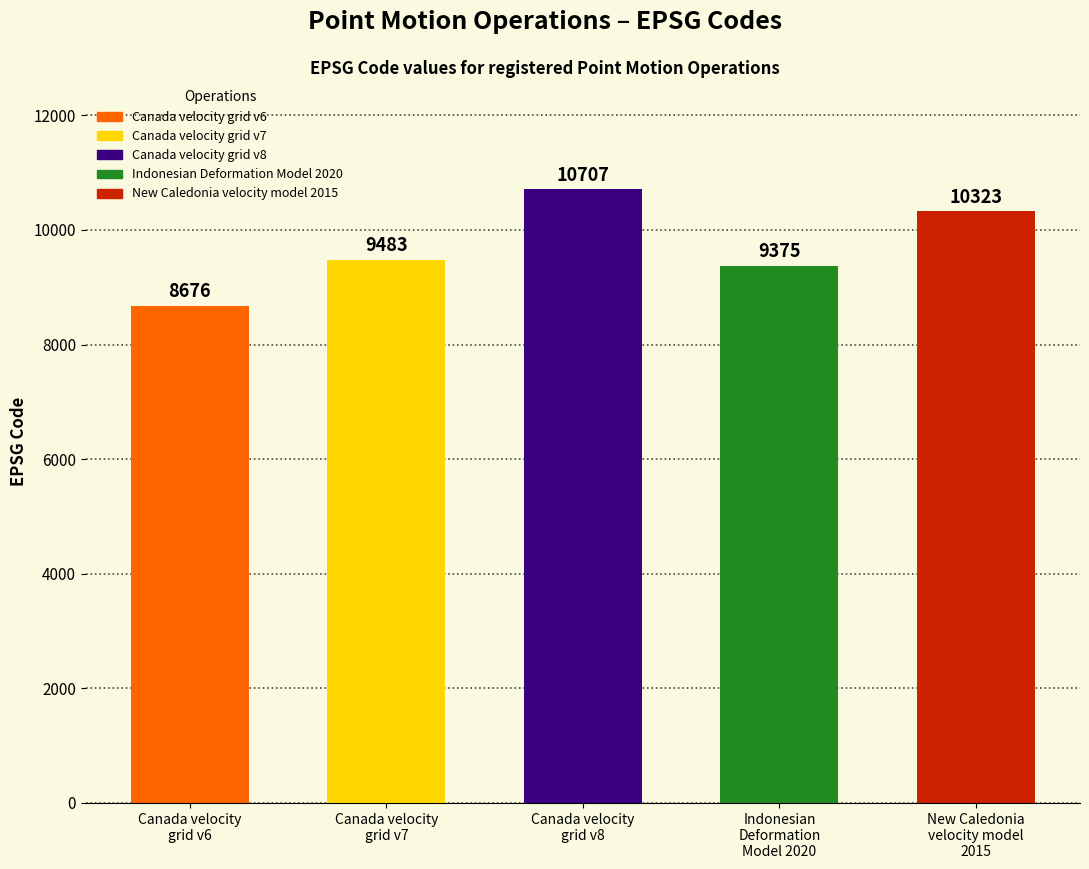

Are the bars grouped side by side (vs. stacked)?

No